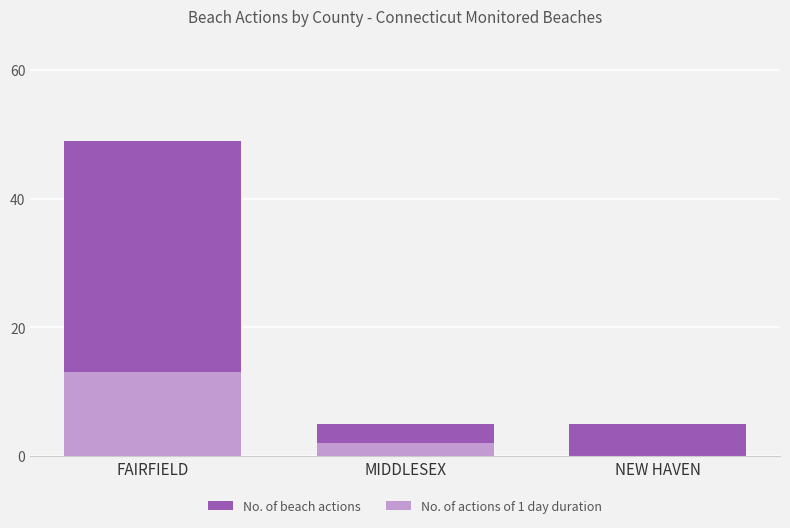

Which series has the largest total across all categories?

No. of beach actions